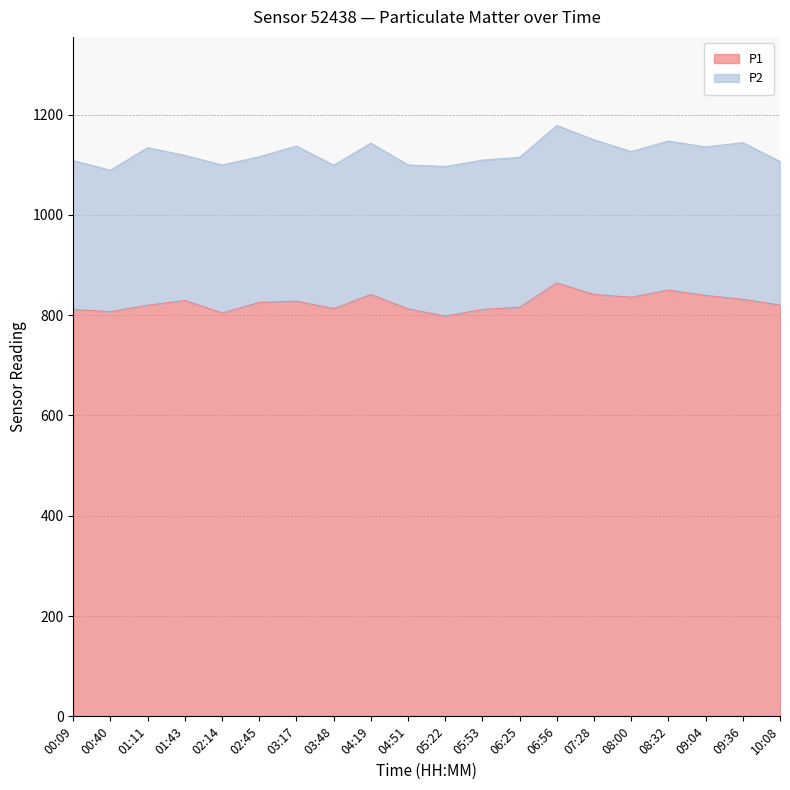

Read the value at 06:25.

815.9